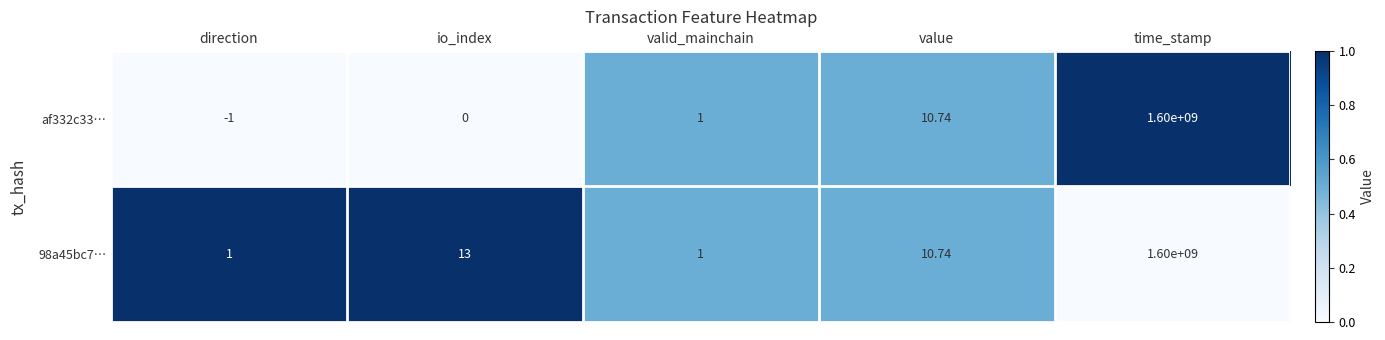

Rank the series by their average value, from highest to lowest.

98a45bc7…, af332c33…